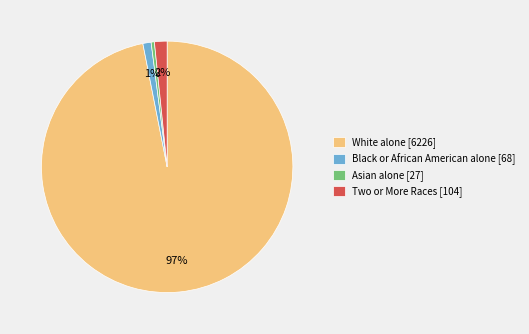

What percentage is the White alone [6226] slice, to the nearest percent?

97%